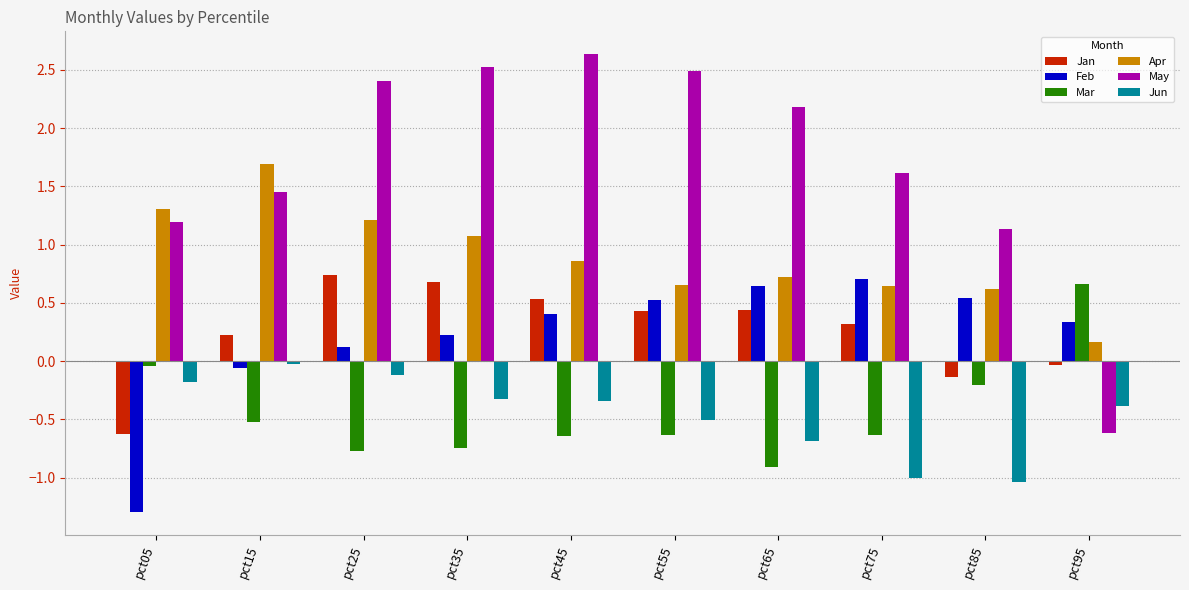

Read the Jun value at pct45.

-0.3